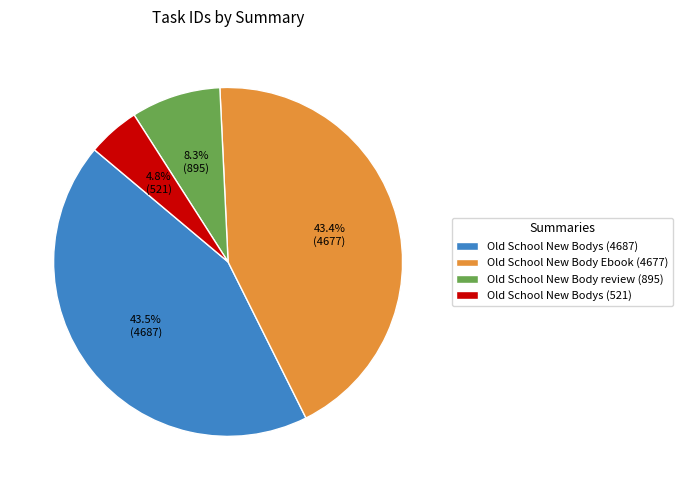

The Old School New Body review (895) slice represents 8% of the pie. True or false?

True